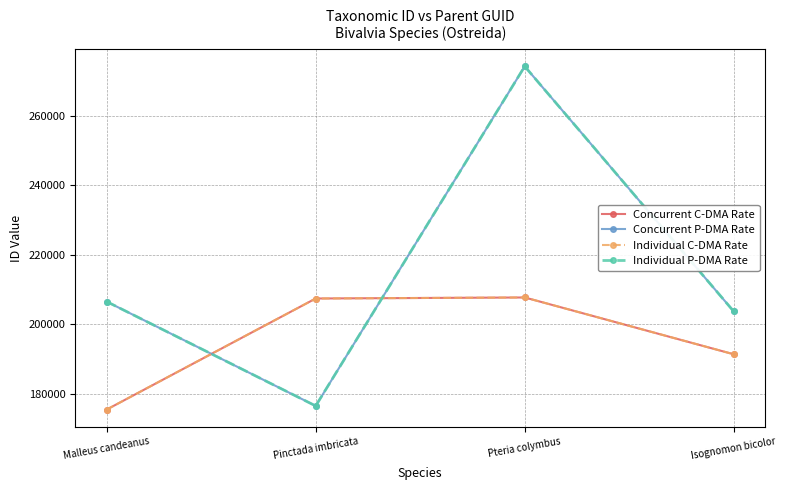

How many lines are shown in the chart?

4